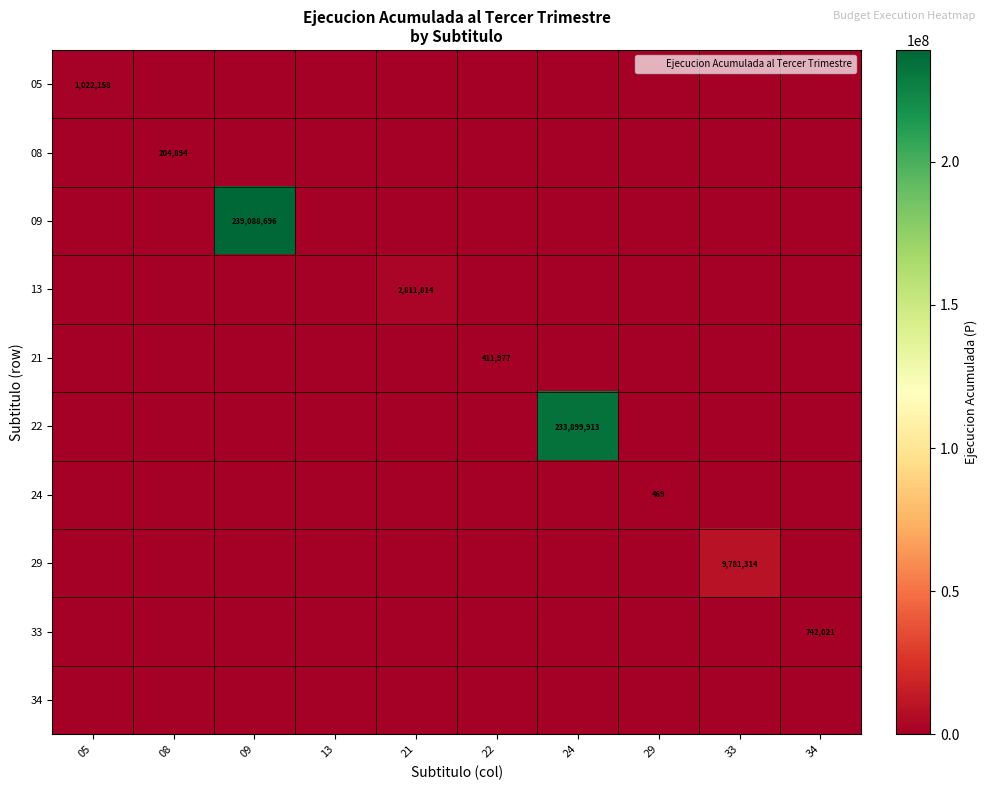

What is the total value across all series at 34?

742021